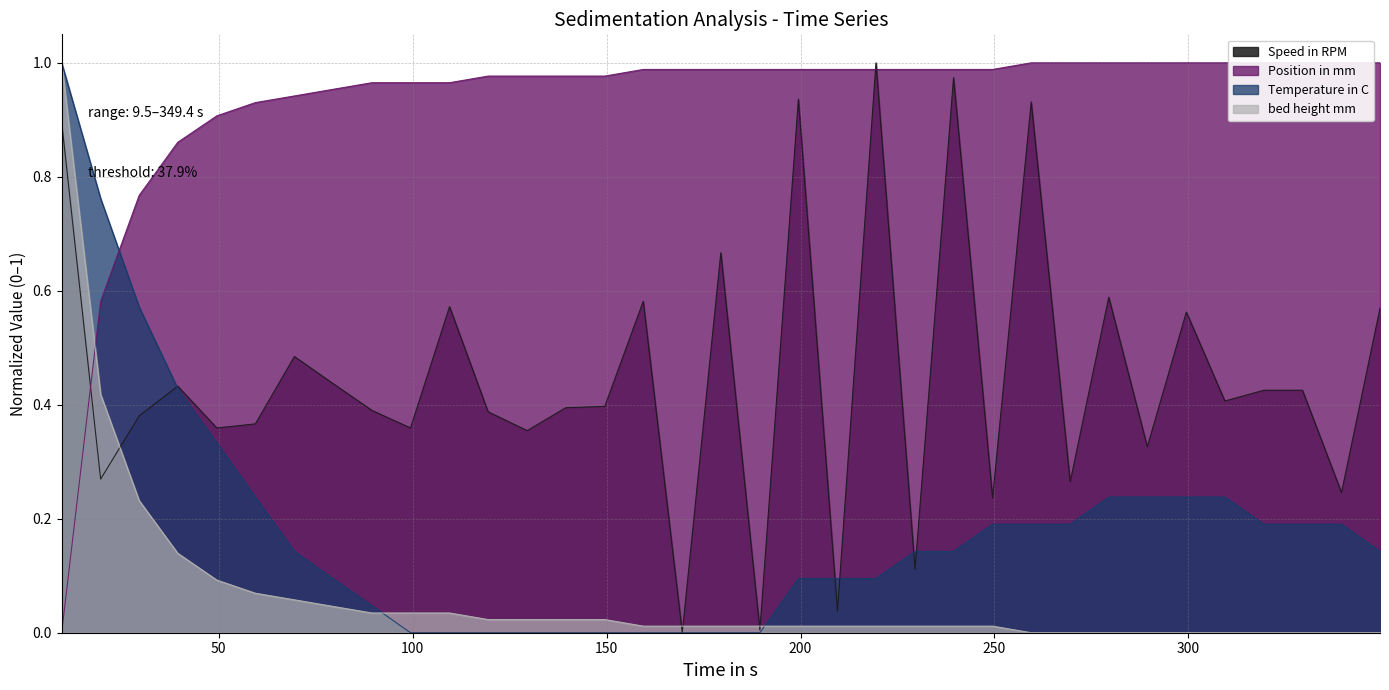

At 99.43, list the series in order from largest to smallest.

Position in mm, Speed in RPM, bed height mm, Temperature in C